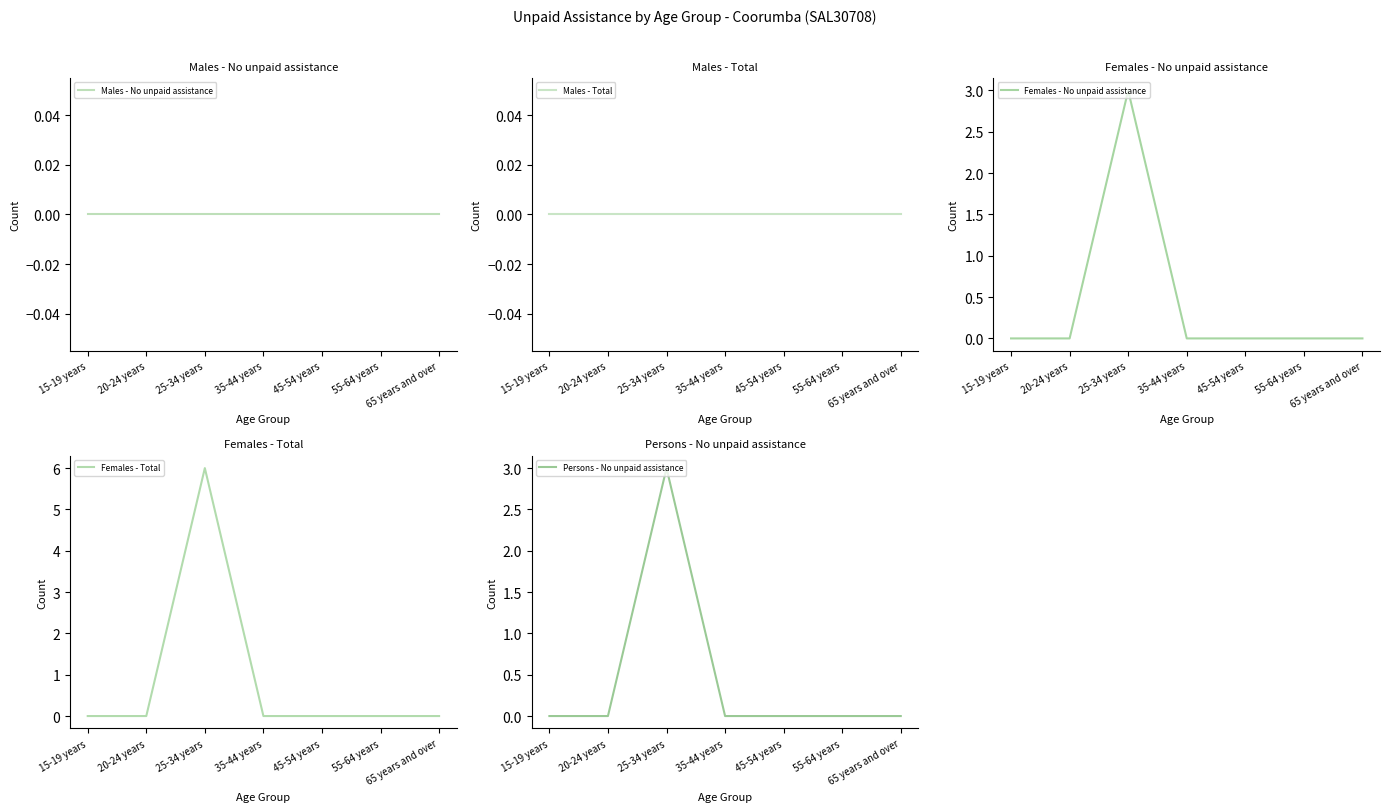

True or false: Persons - No unpaid assistance and Males - No unpaid assistance cross at least once.

False